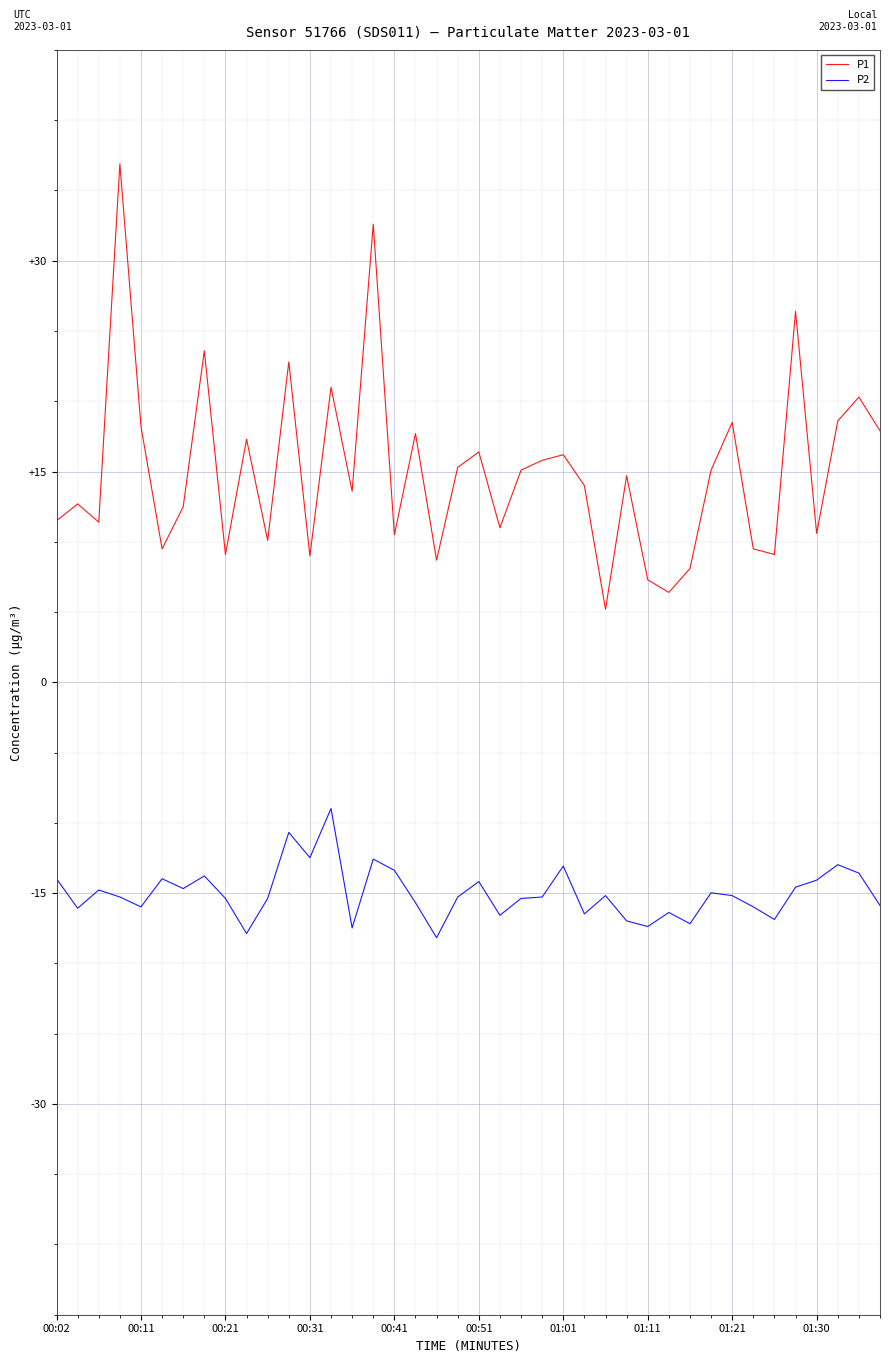

Rank the series by their maximum value, from lowest to highest.

P2, P1